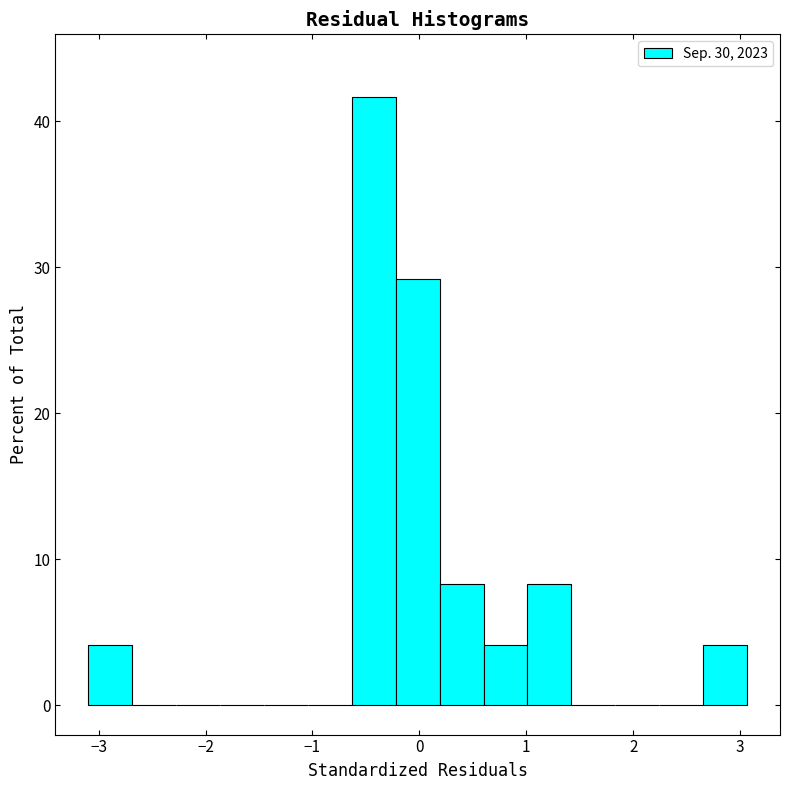

What is the height of the bar covering 1.0 to 1.4 on the x-axis? Neither the bar edges nor the heights are printed on the chart, so give them approximately, as read against the axes.

8